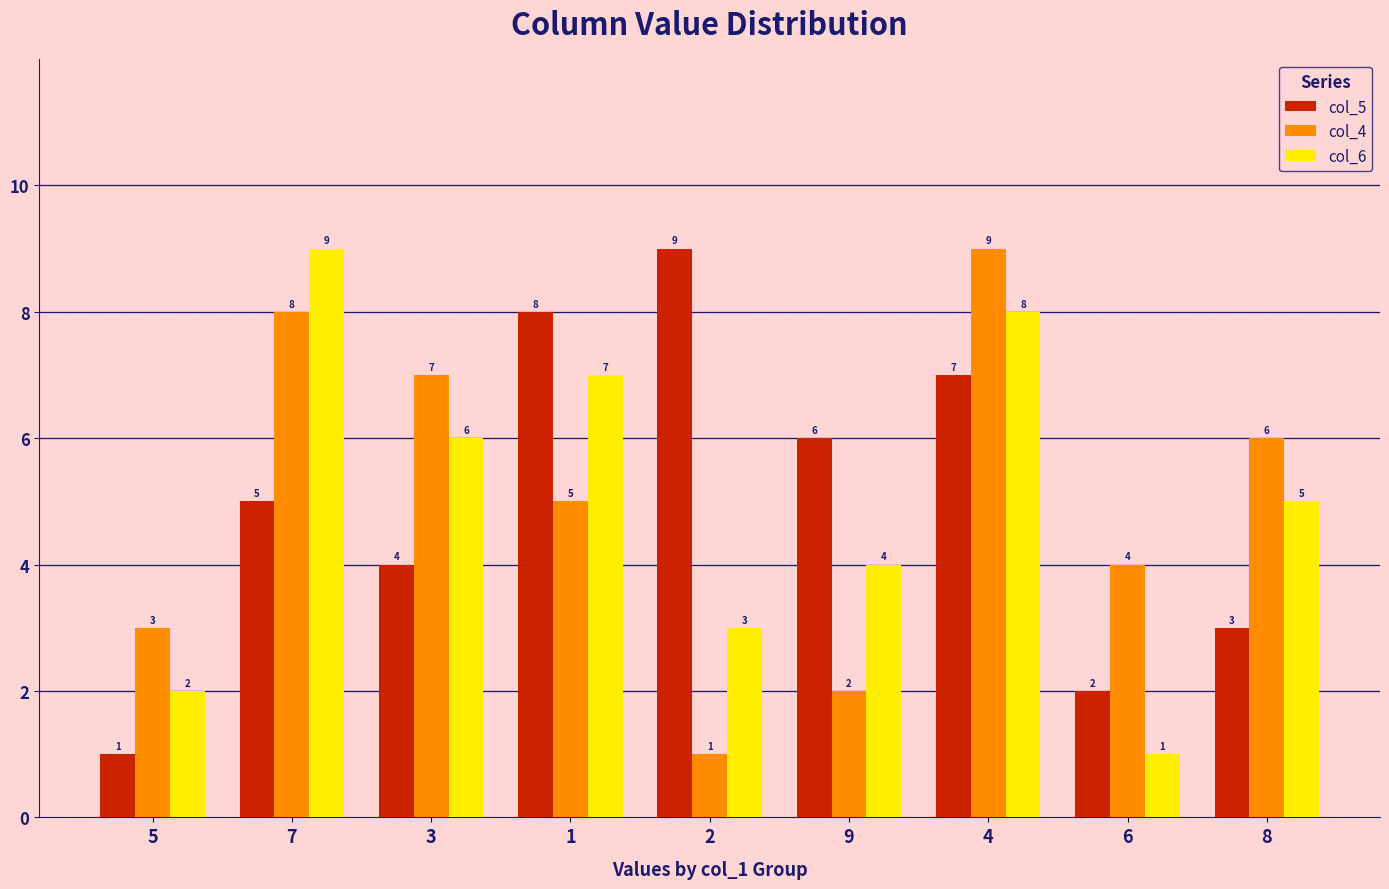

What is the label of the 9th bar from the right?

5